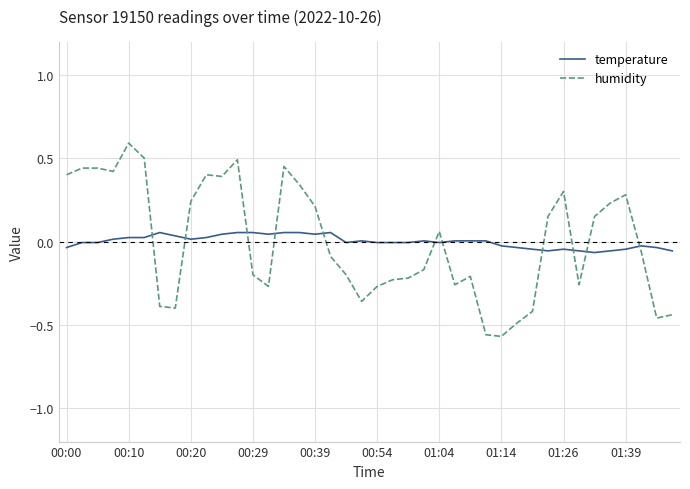

How many intersections are there between temperature and humidity?

11